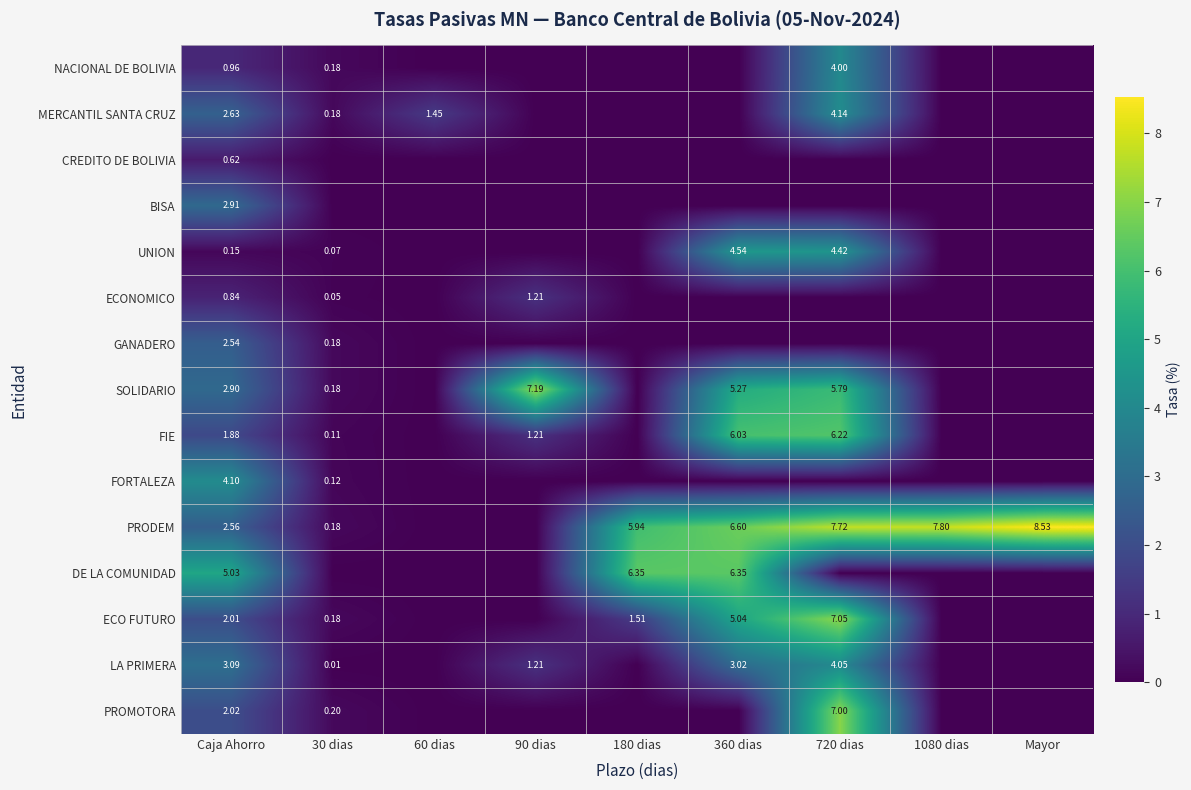

Rank the categories by PRODEM value from highest to lowest.

Mayor, 1080 dias, 720 dias, 360 dias, 180 dias, Caja Ahorro, 30 dias, 60 dias, 90 dias